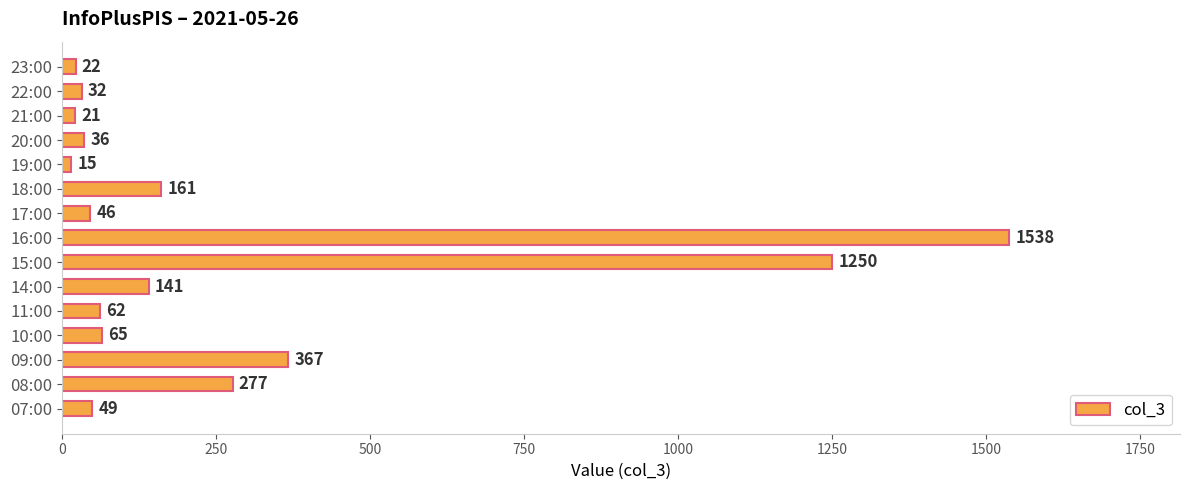

The chart shows a value of 178 at 08:00. True or false?

False